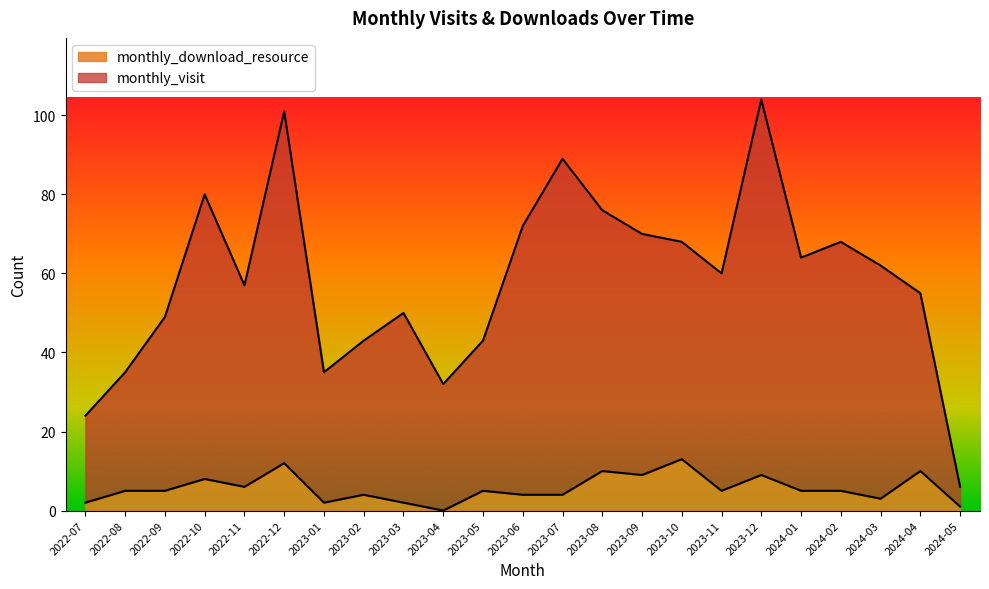

Rank the series by their maximum value, from highest to lowest.

monthly_visit, monthly_download_resource